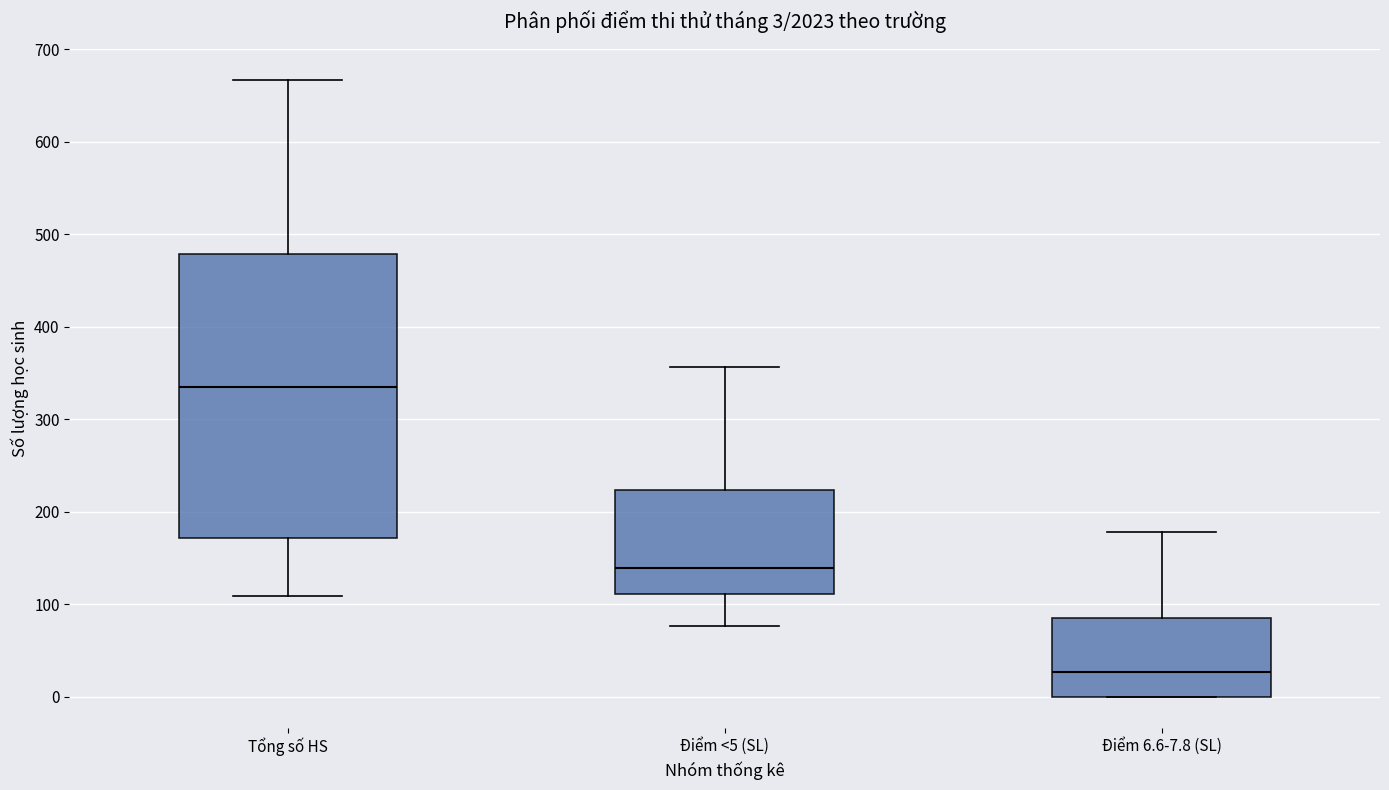

Which box is the tallest, from its lower edge to its upper edge?

Tổng số HS